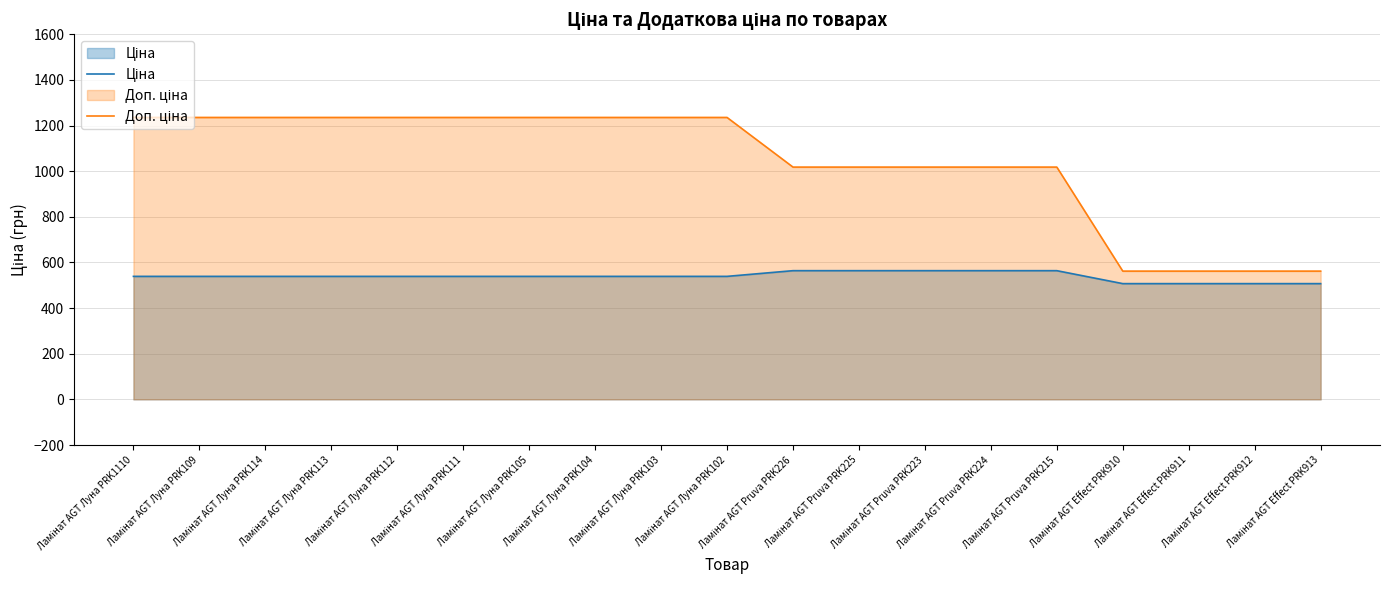

Which series has the widest spread of values?

Доп. ціна